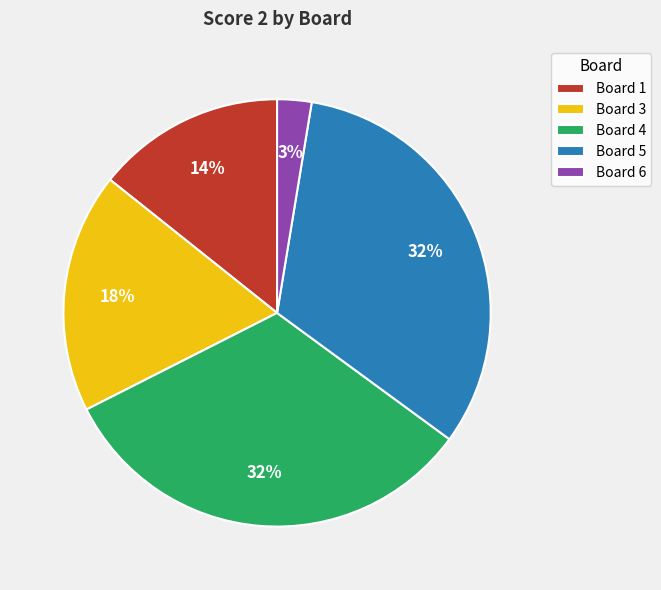

Count the number of slices in the pie.

5